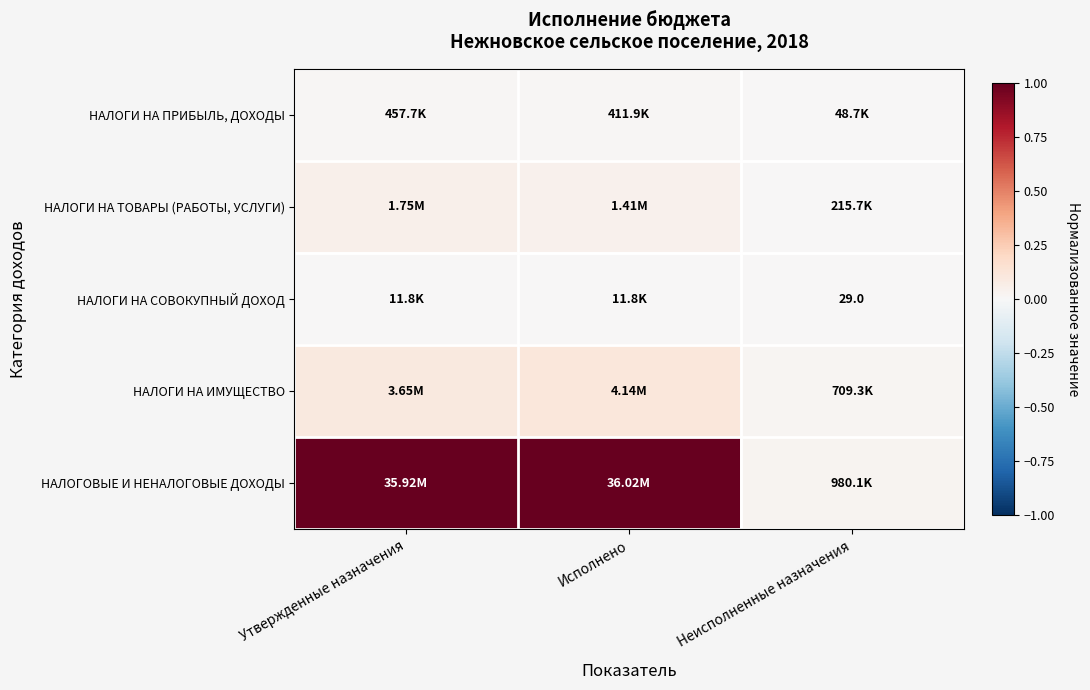

Between Исполнено and Неисполненные назначения, which series saw the biggest shift?

НАЛОГОВЫЕ И НЕНАЛОГОВЫЕ ДОХОДЫ